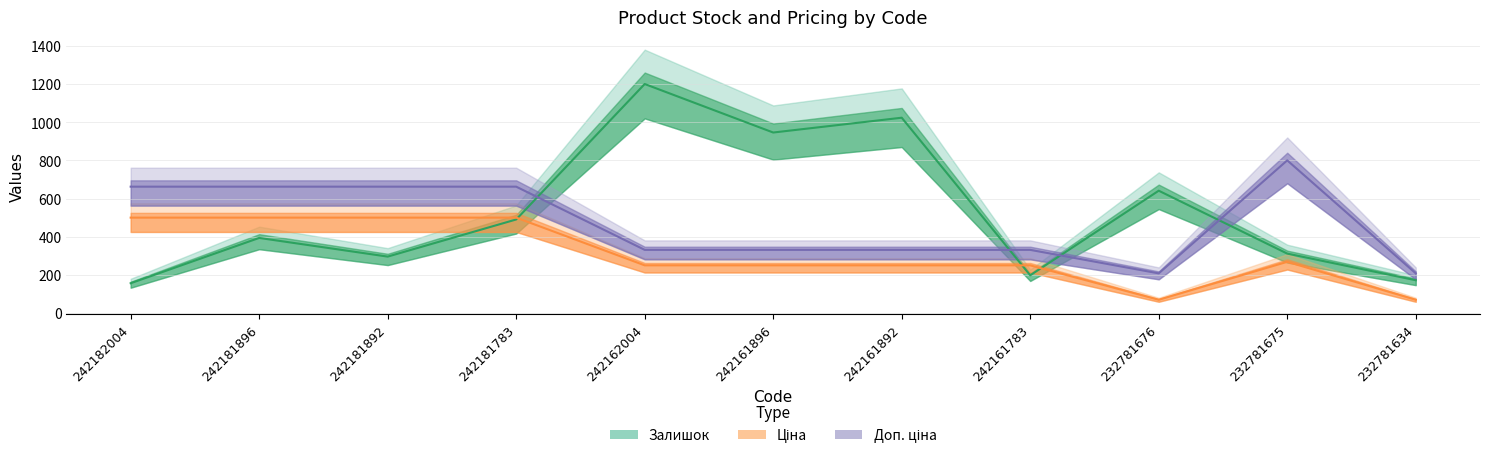

Where is the first local maximum for Доп. ціна?

232781675